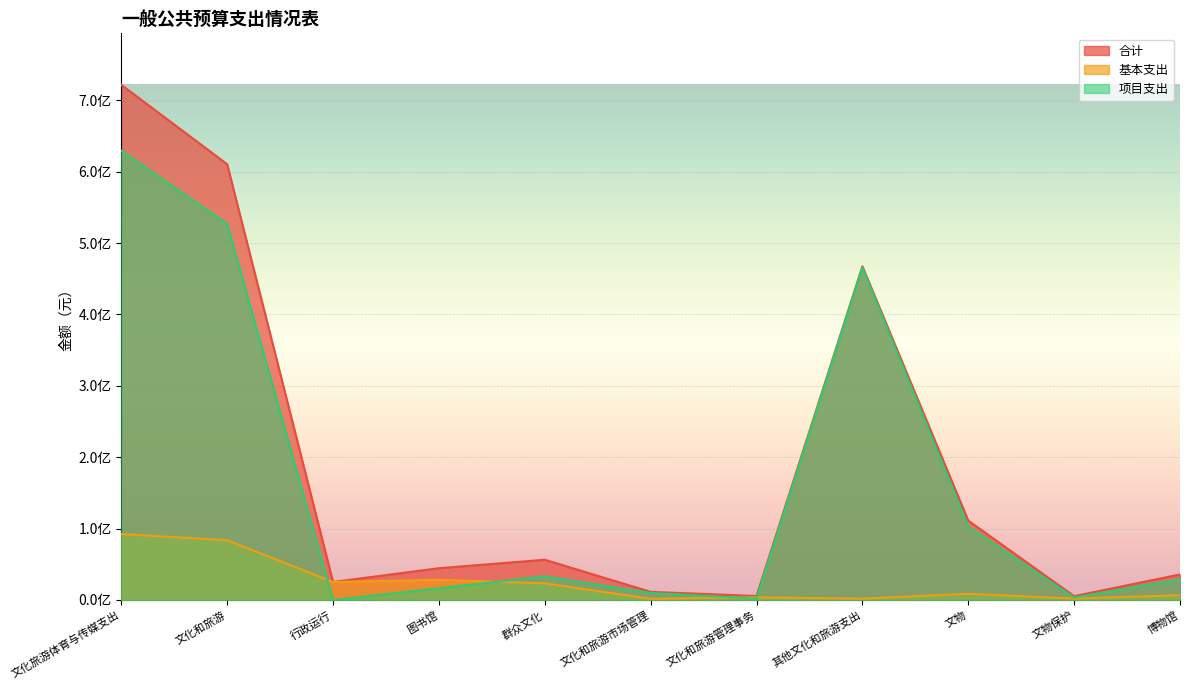

What are all the series names shown in the legend?

合计, 基本支出, 项目支出